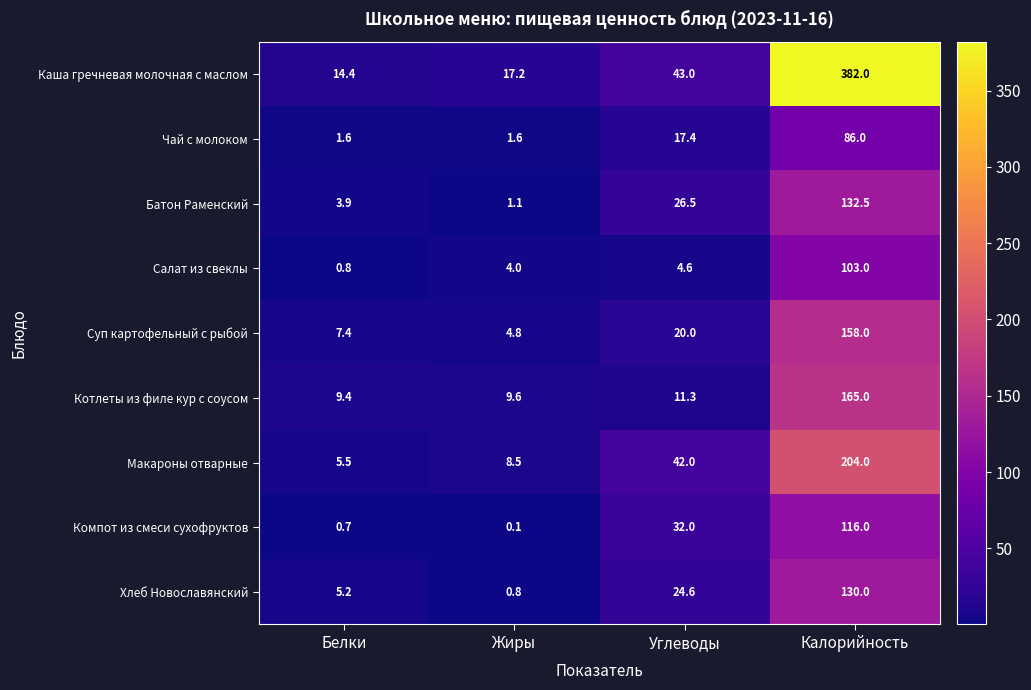

What is the difference between the maximum and minimum values in the Каша гречневая молочная с маслом series?

367.6